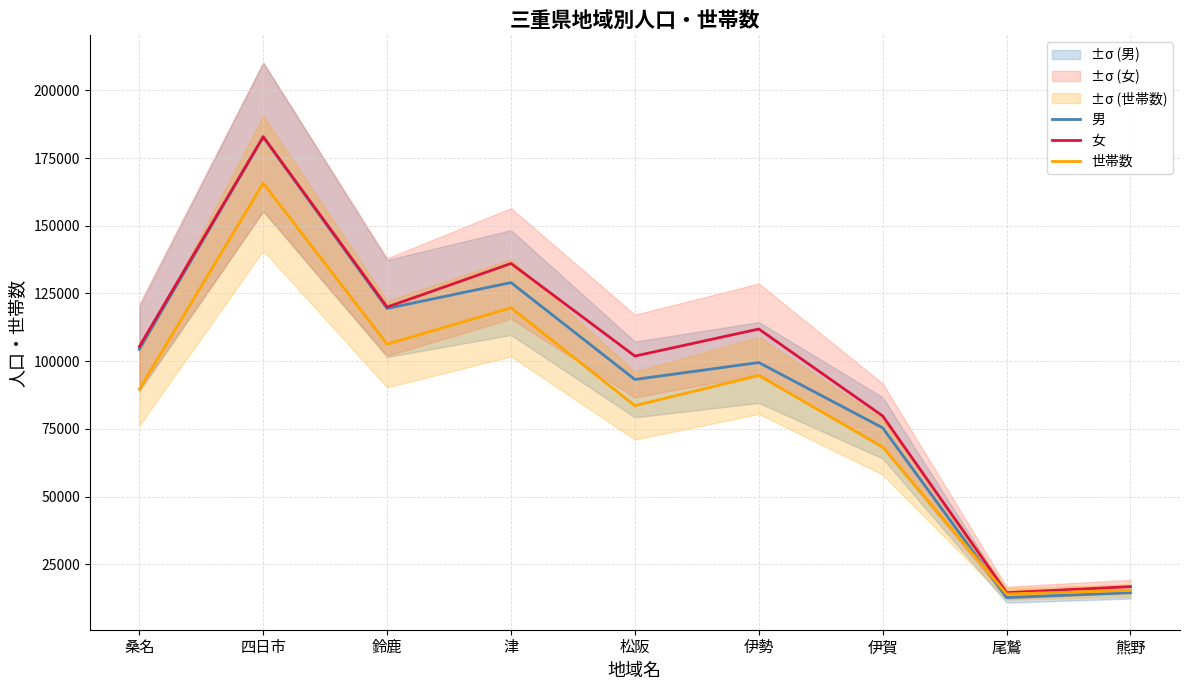

What value does the 男 series have at 四日市, to the nearest 50?

182750